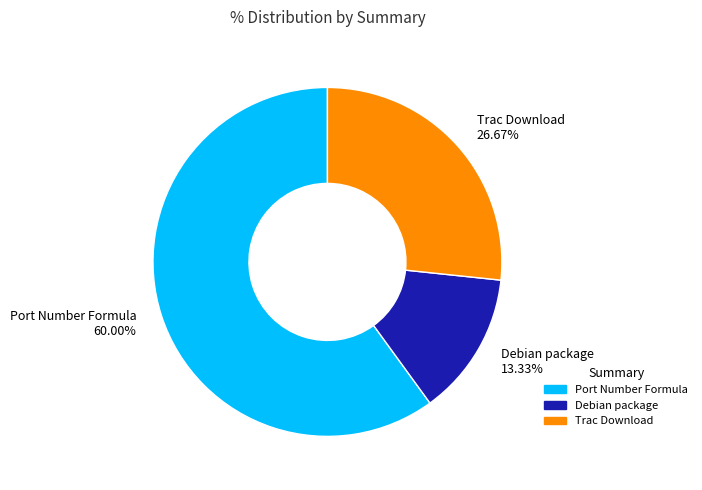

What portion of the pie excludes Trac Download?

73.3%